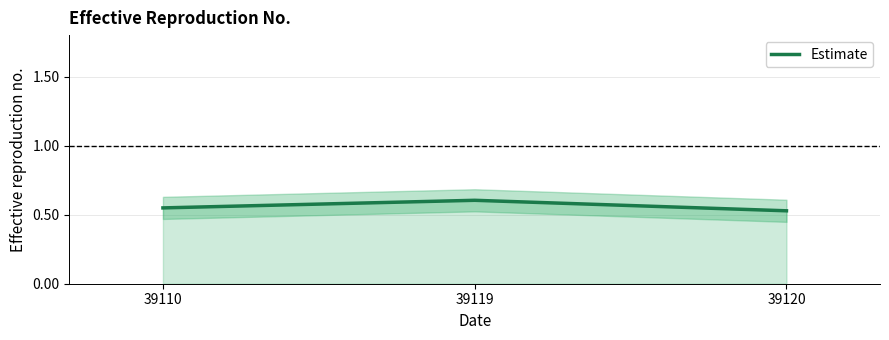

Reading left to right, list all the values displayed in this chart.

0.5	0.6	0.5